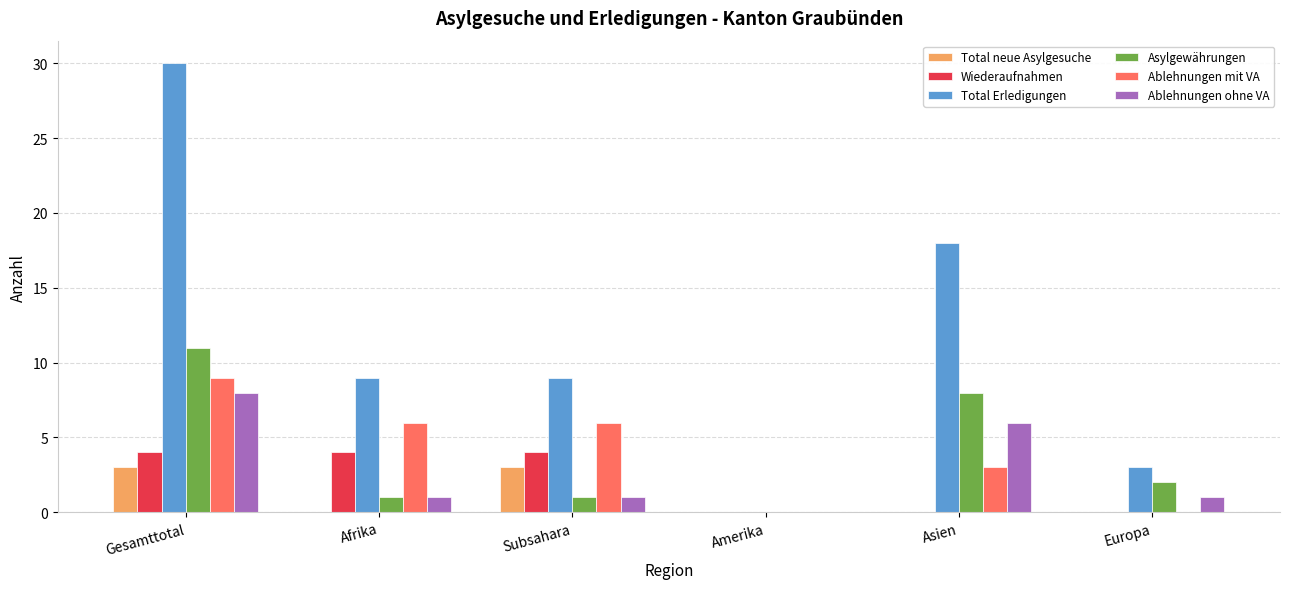

Does the chart contain stacked bars?

No